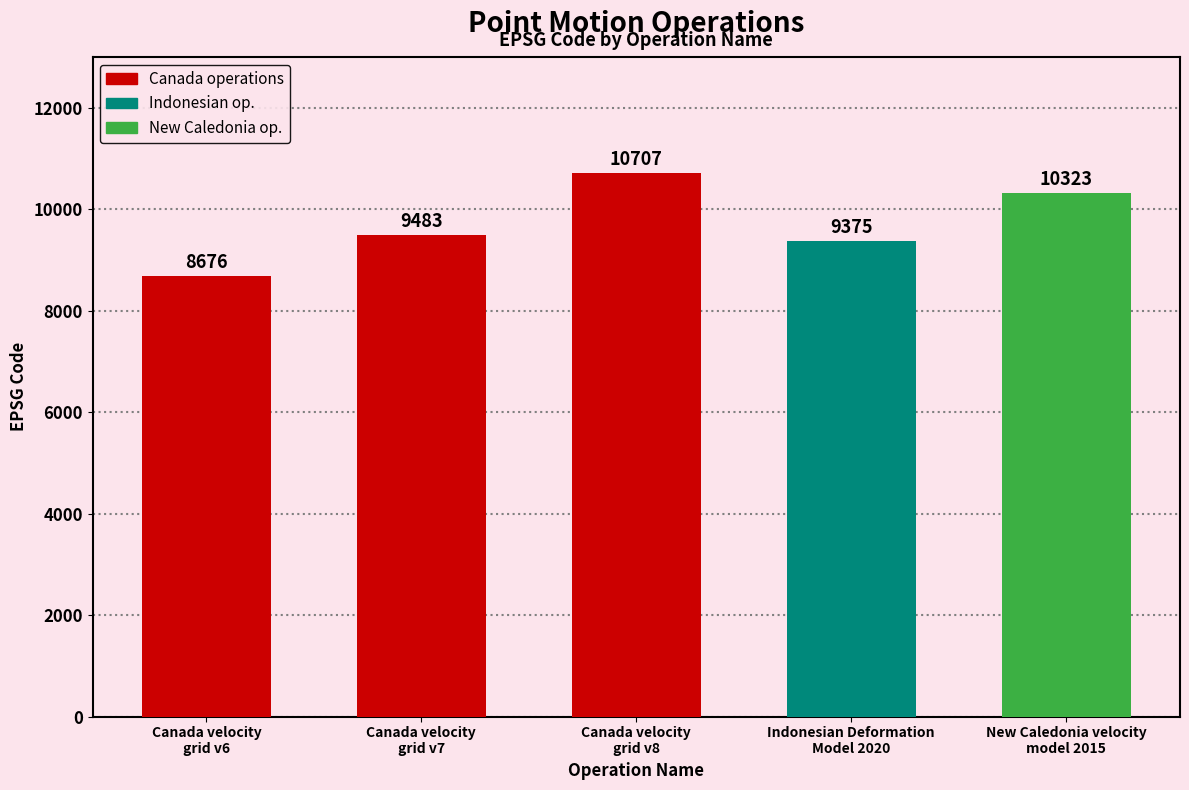

What is the approximate value at Indonesian Deformation
Model 2020?

9375